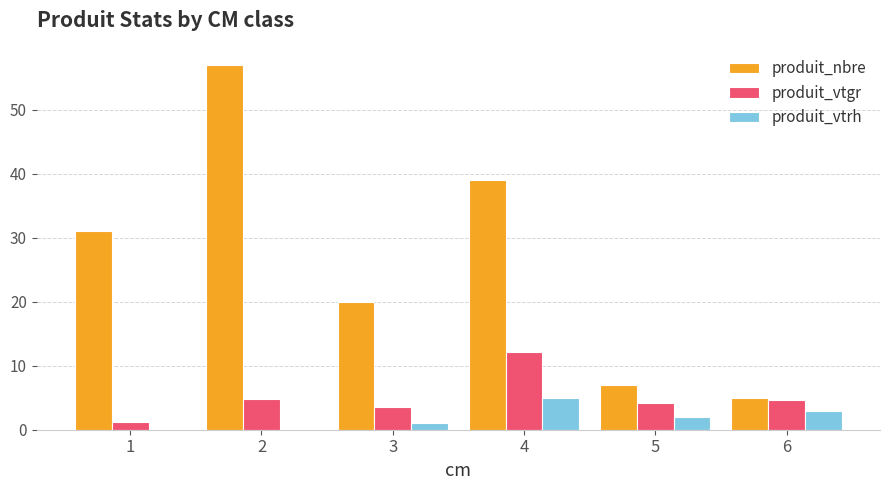

Which series changed the most between 4 and 5?

produit_nbre